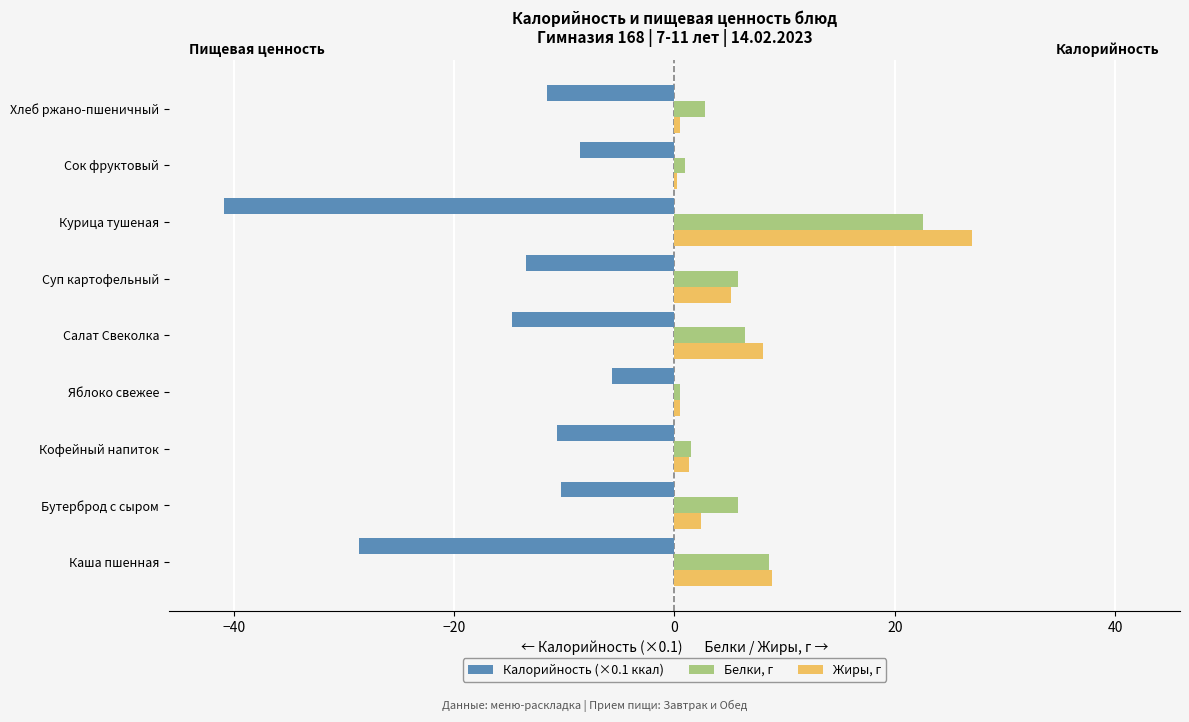

How many series are shown in this chart?

3